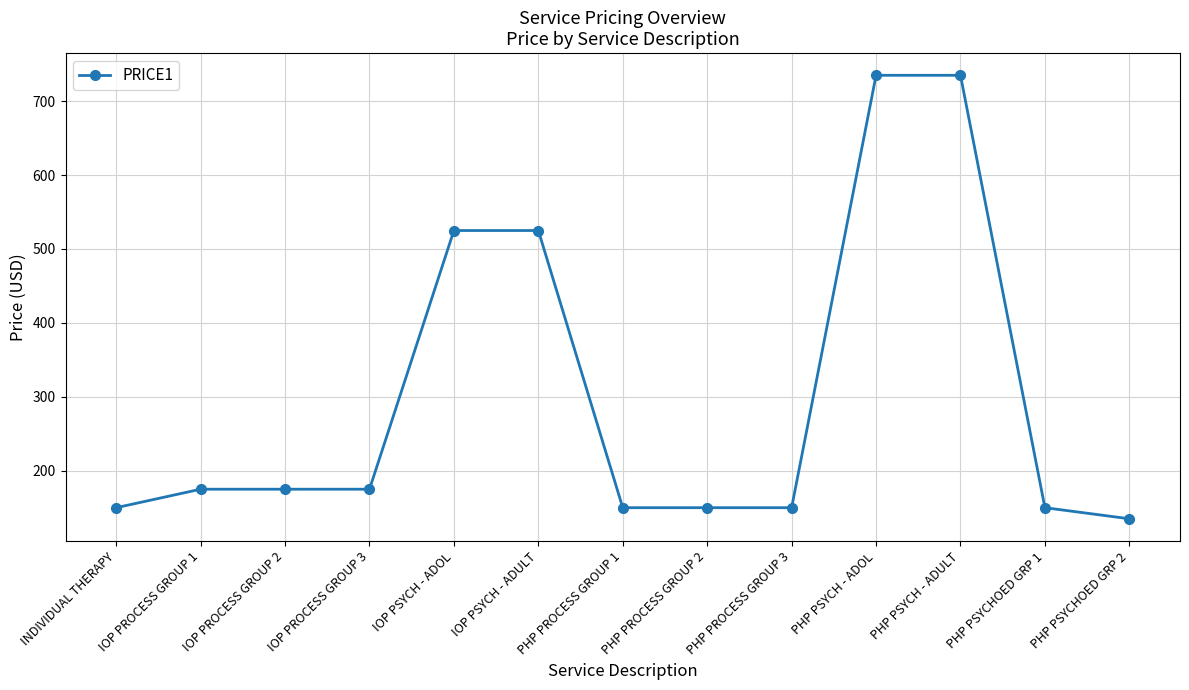

What is the minimum value shown in the chart?

135